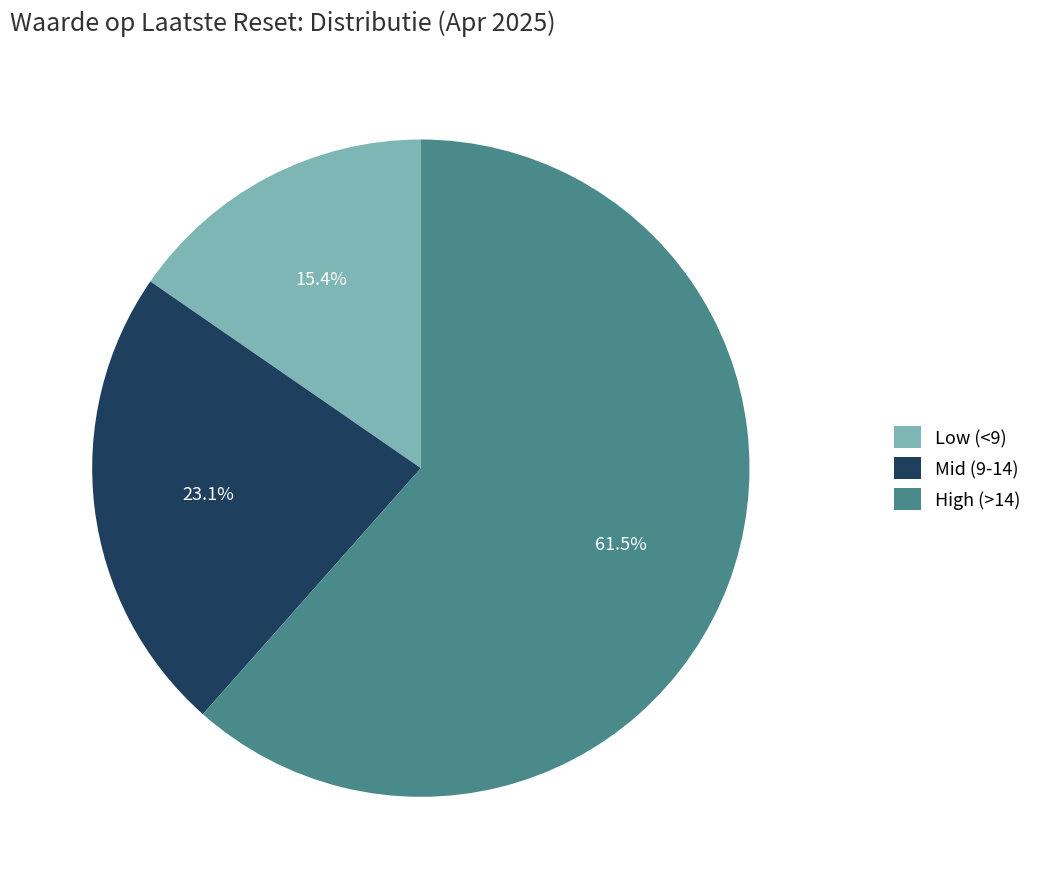

Is there any slice that represents more than half of the pie?

Yes